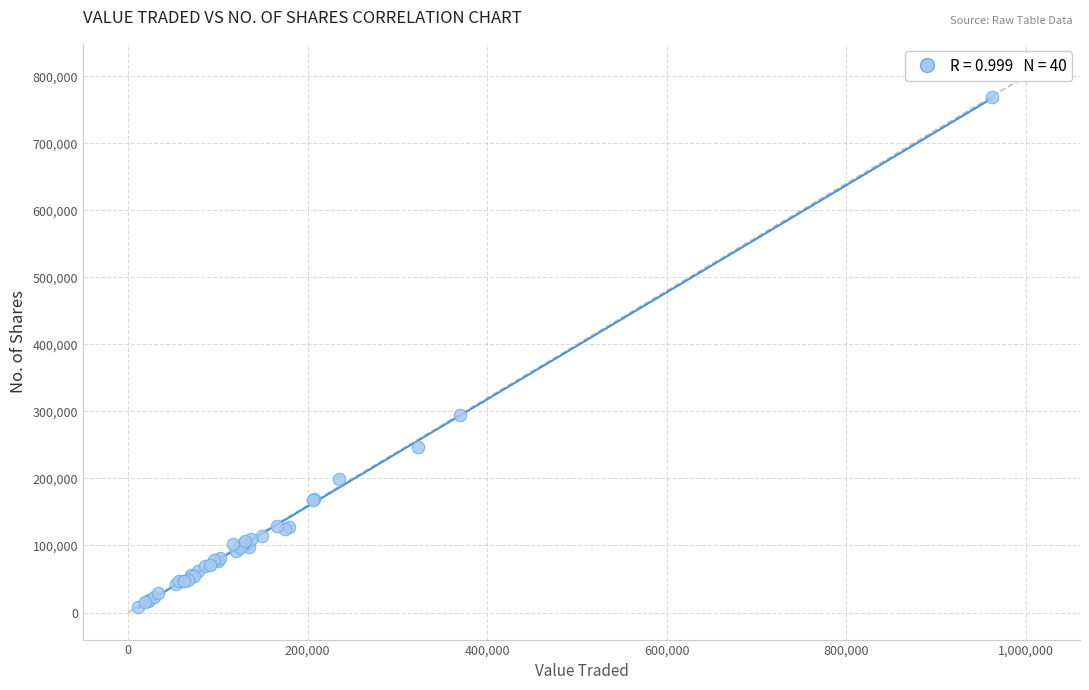

What Y value in the scatter plot is closest to 388787?

294023